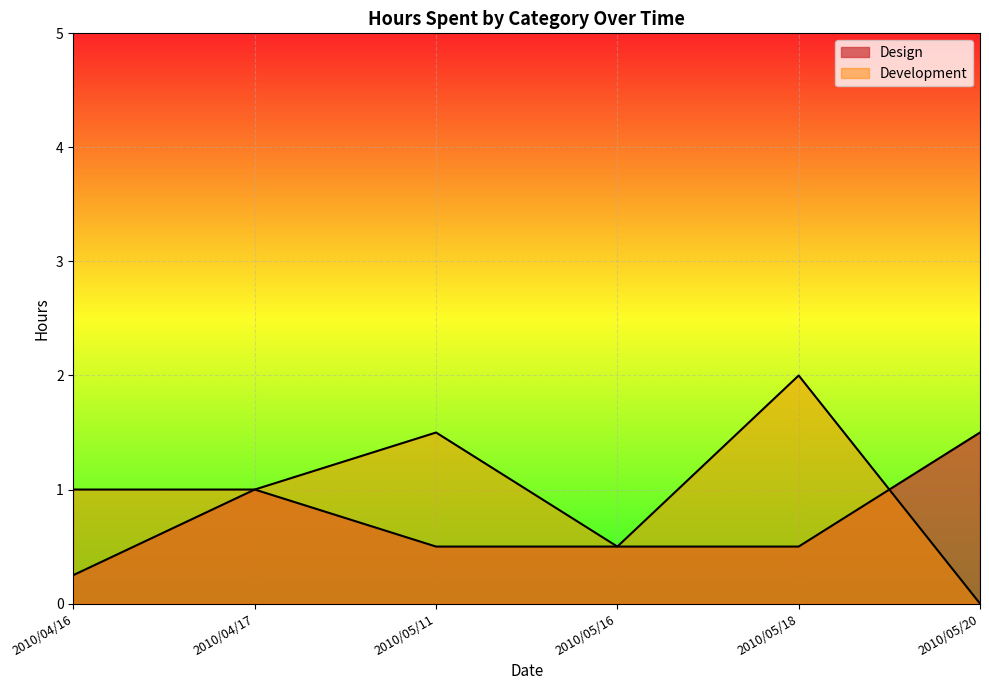

Where is the first local maximum for Design?

2010/04/17